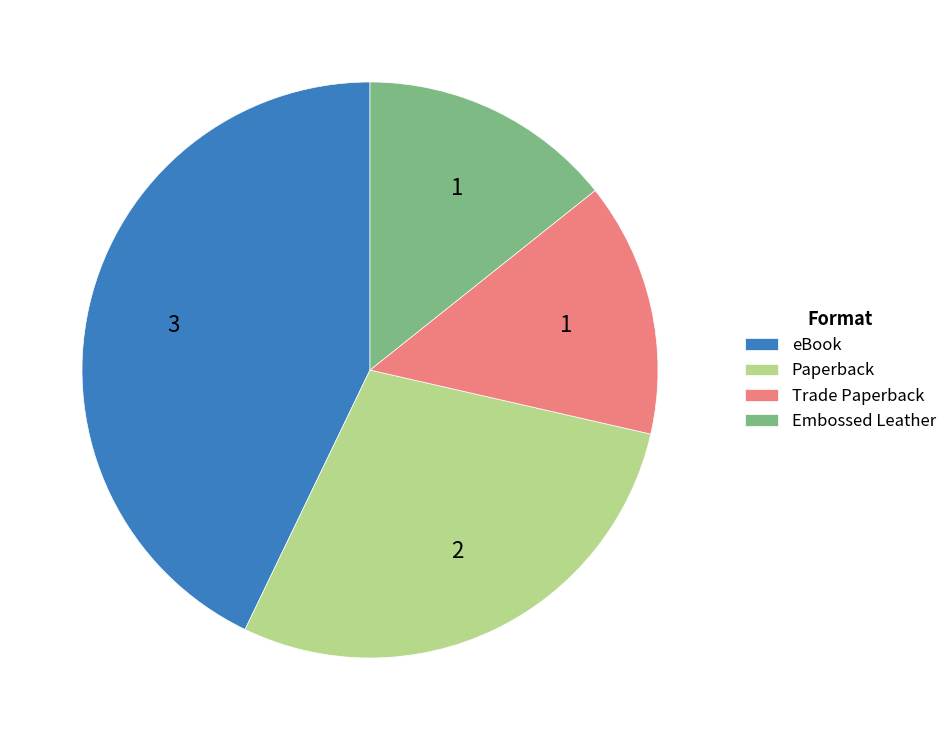

Is it true that eBook is 55% of the pie?

False